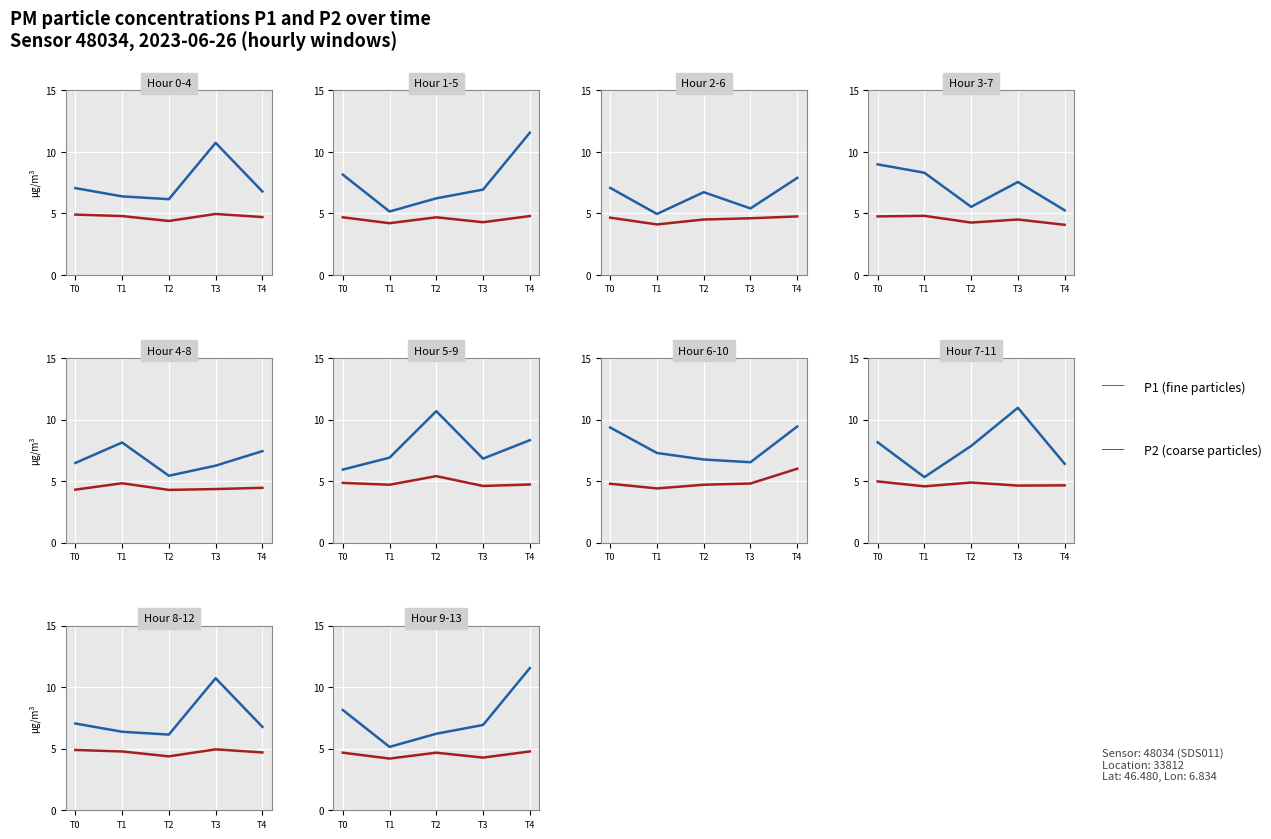

At how many categories does at least one series exceed 10?

1